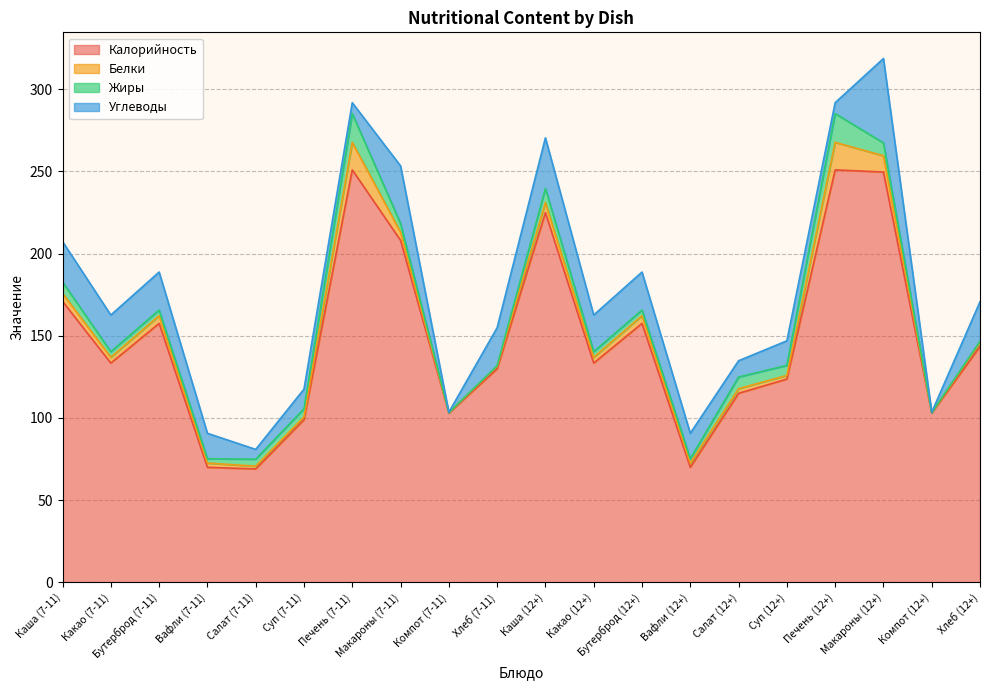

Which series changed the most between Макароны (7-11) and Макароны (12+)?

Калорийность